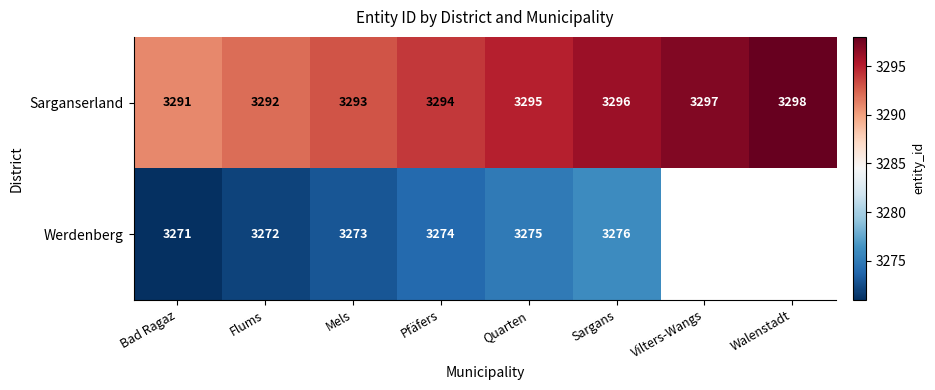

Count the number of data series in this chart.

2